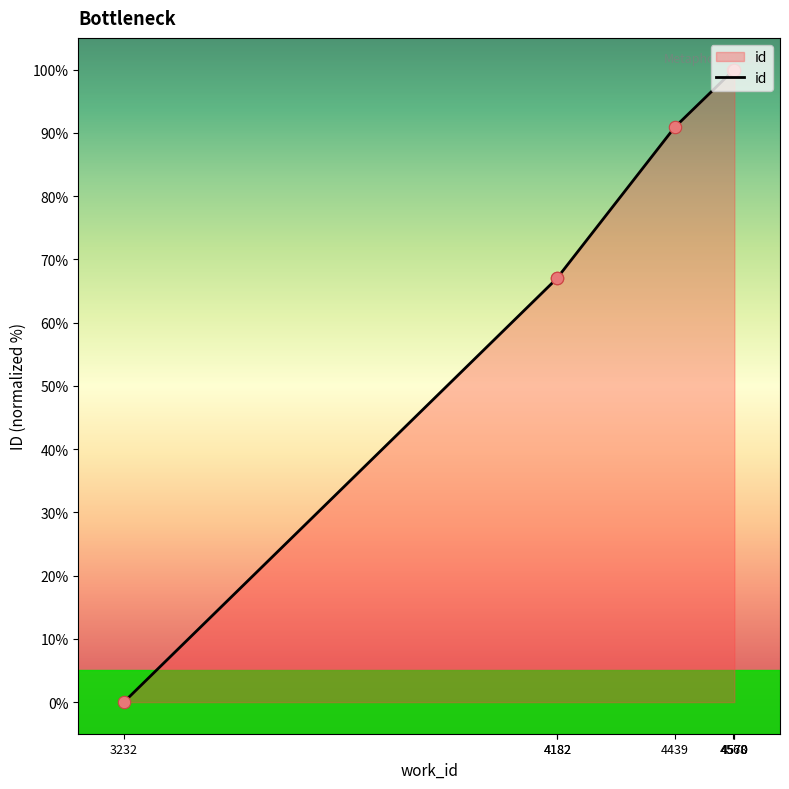

Between 4570 and 4439, which is larger?

4570